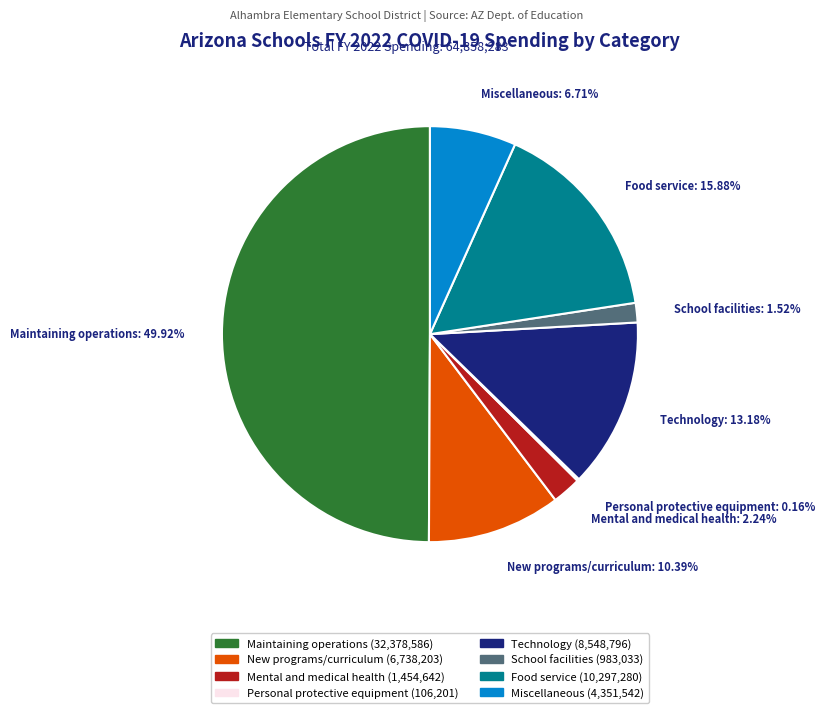

How much of the chart is everything except Maintaining operations?

50.1%